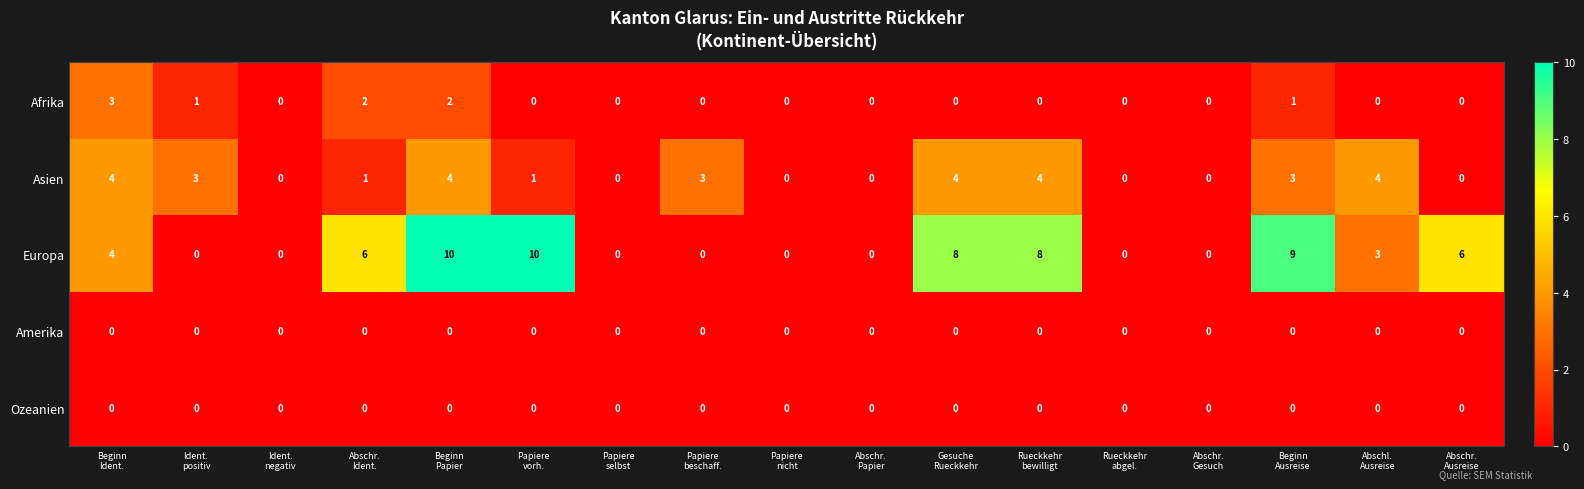

Which series has the largest total across all categories?

Europa